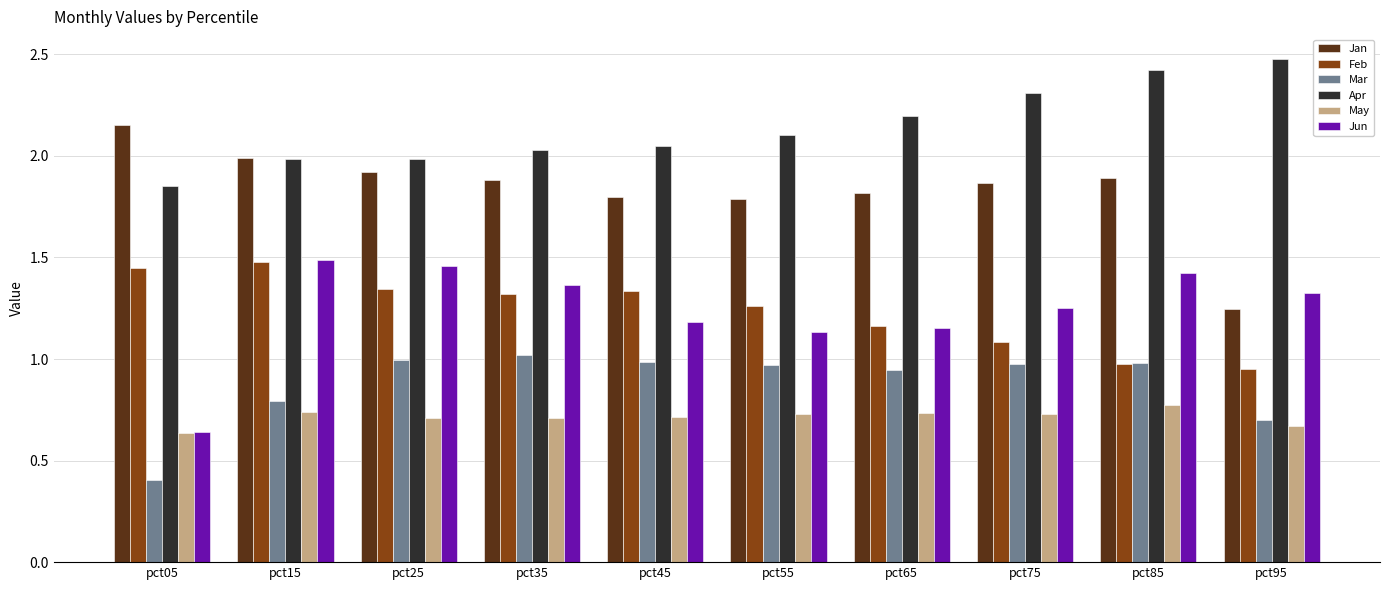

What is the total value across all series at pct55?

8.0